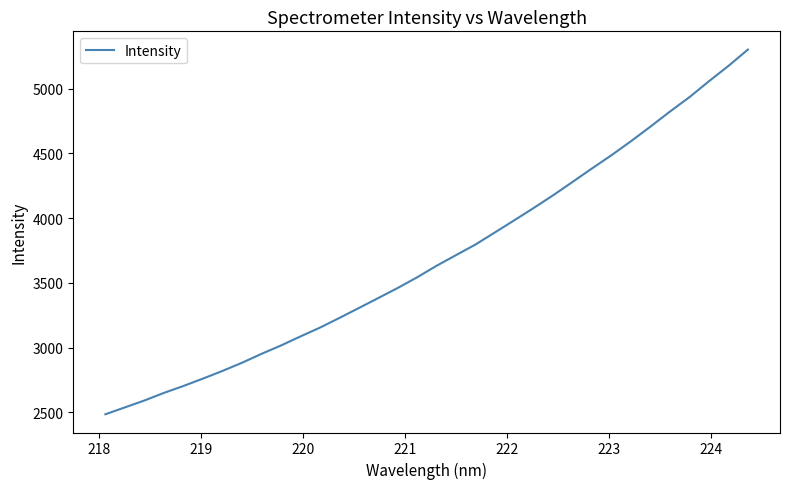

What is the smallest value displayed?

2484.9